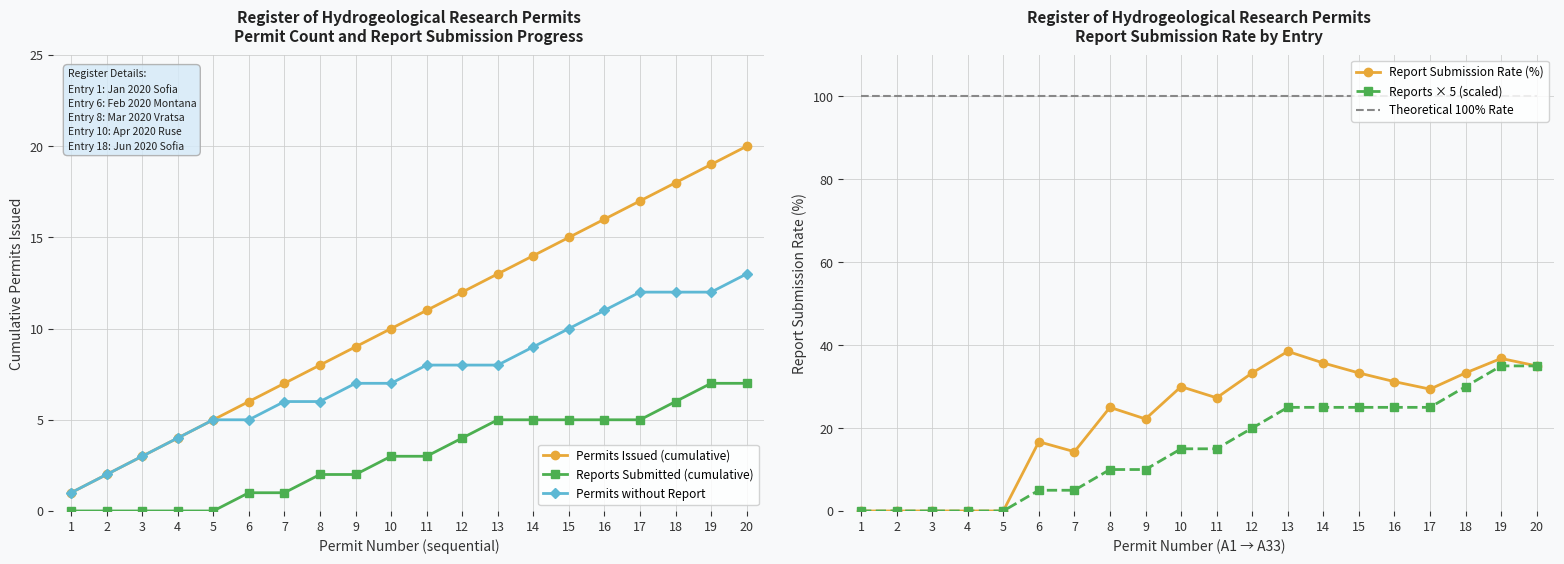

What is the approximate value of Report Submission Rate (%) at 6?

16.7